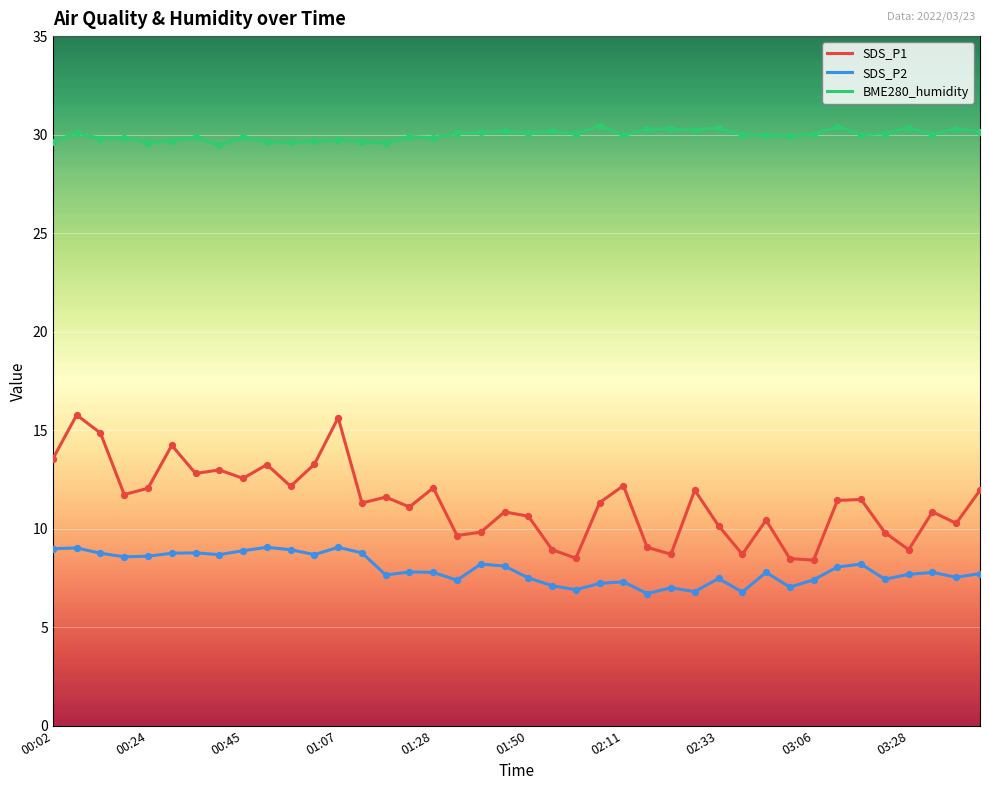

Which series has the largest total across all categories?

BME280_humidity